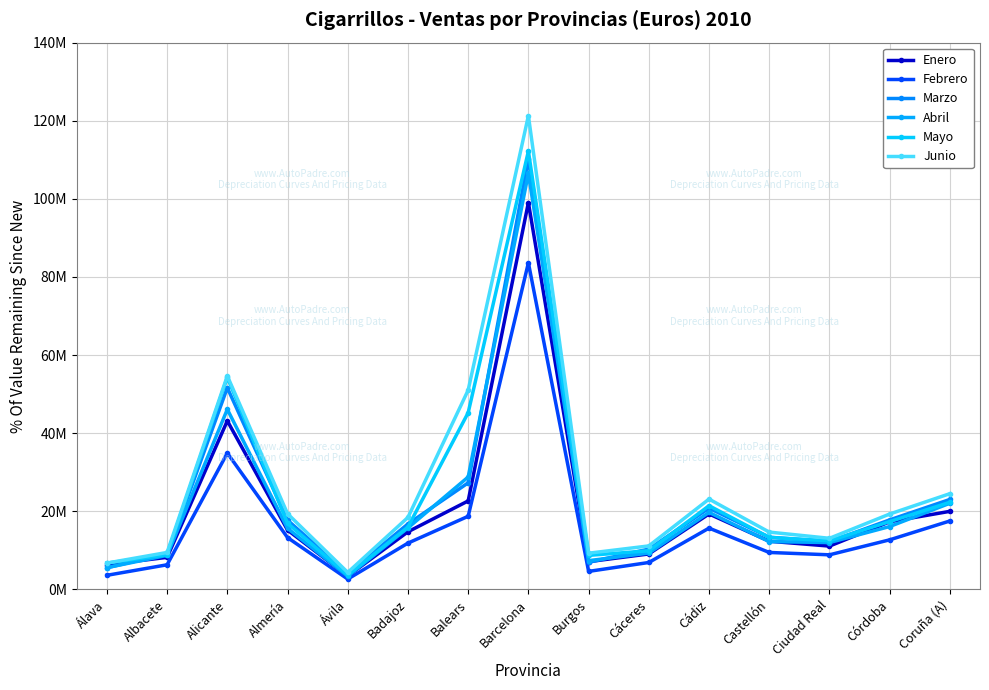

What is the spread (max minus min) of values at Albacete?

3156519